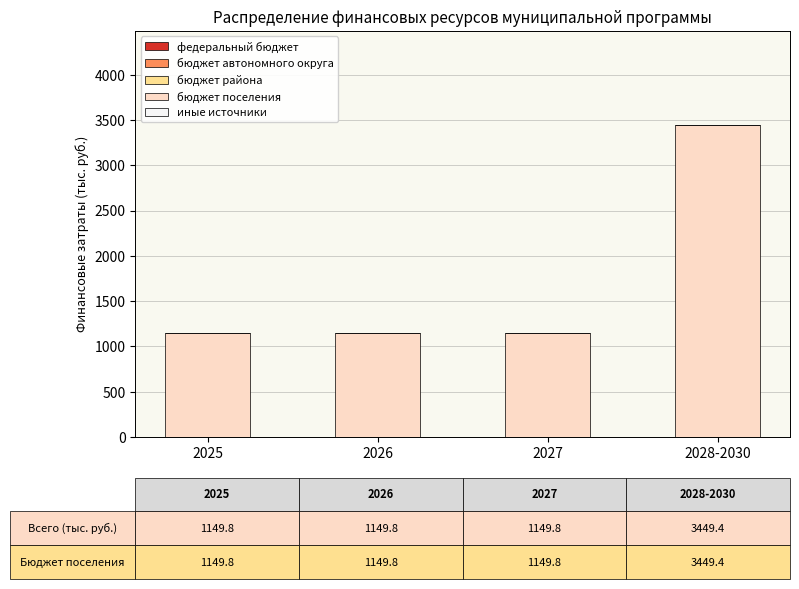

What is the ratio of the value at 2025 to the value at 2028-2030?

0.3